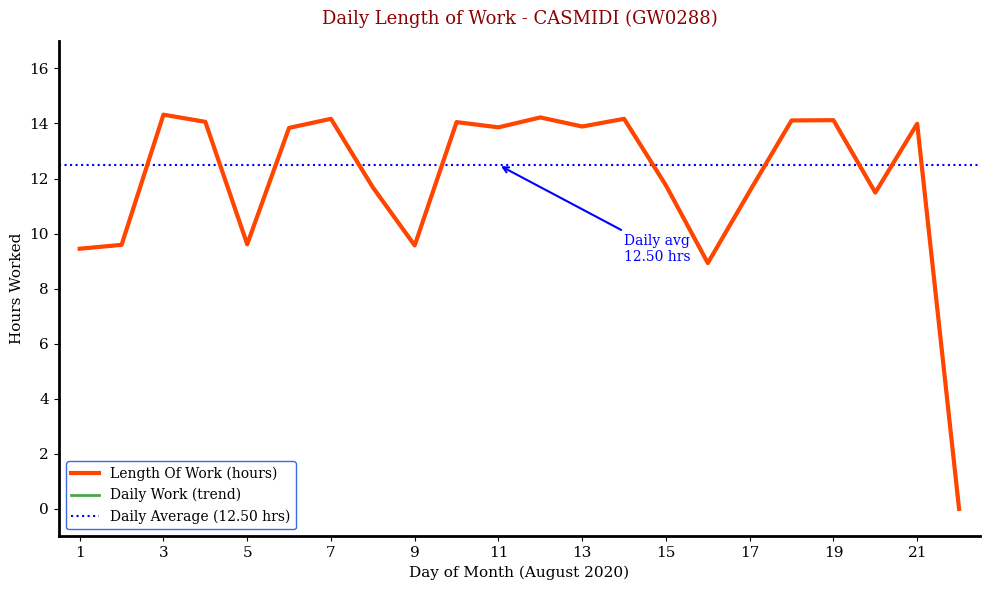

List the labels in order of value, smallest first.

22, 16, 1, 9, 2, 5, 20, 17, 8, 15, 6, 11, 13, 21, 10, 4, 18, 19, 7, 14, 12, 3